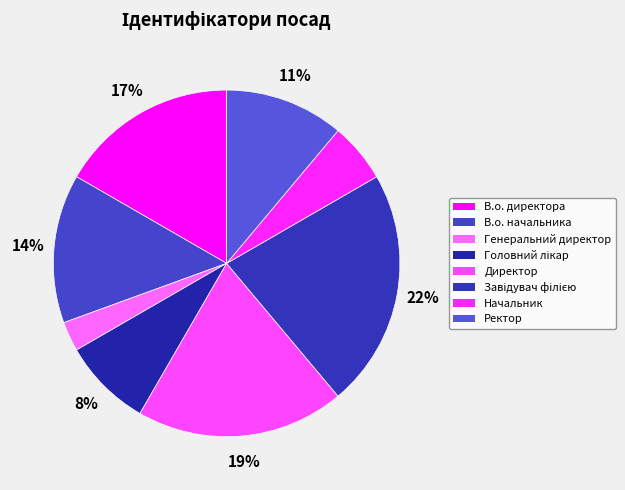

To the nearest percent, what is the difference between the largest and smallest slice percentages?

19%